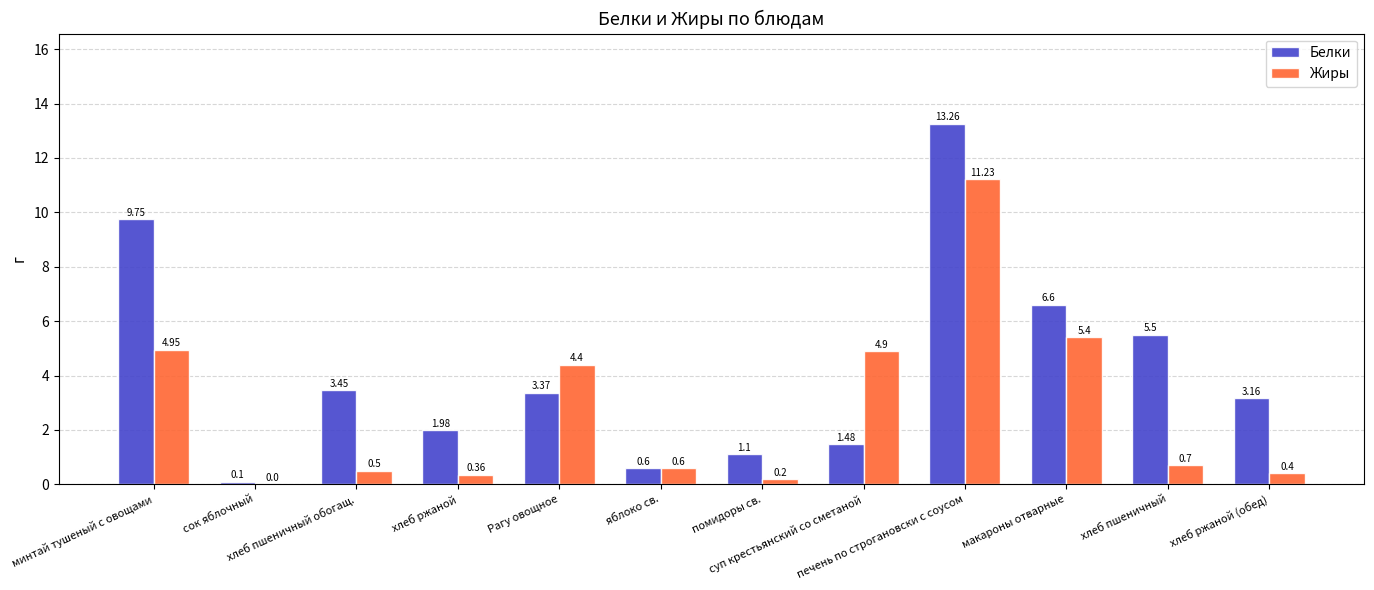

Which series has the largest total across all categories?

Белки